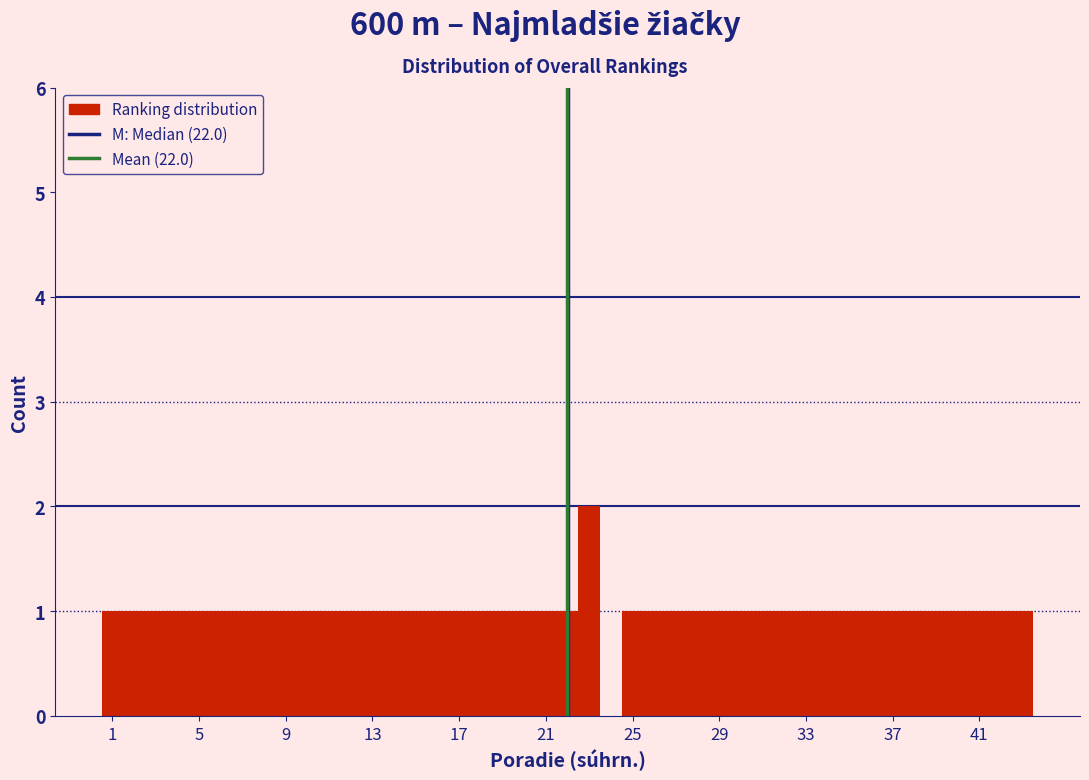

Around what value on the x-axis is the tallest bar? Give the approximate position of its centre, as read against the axis.

23.0